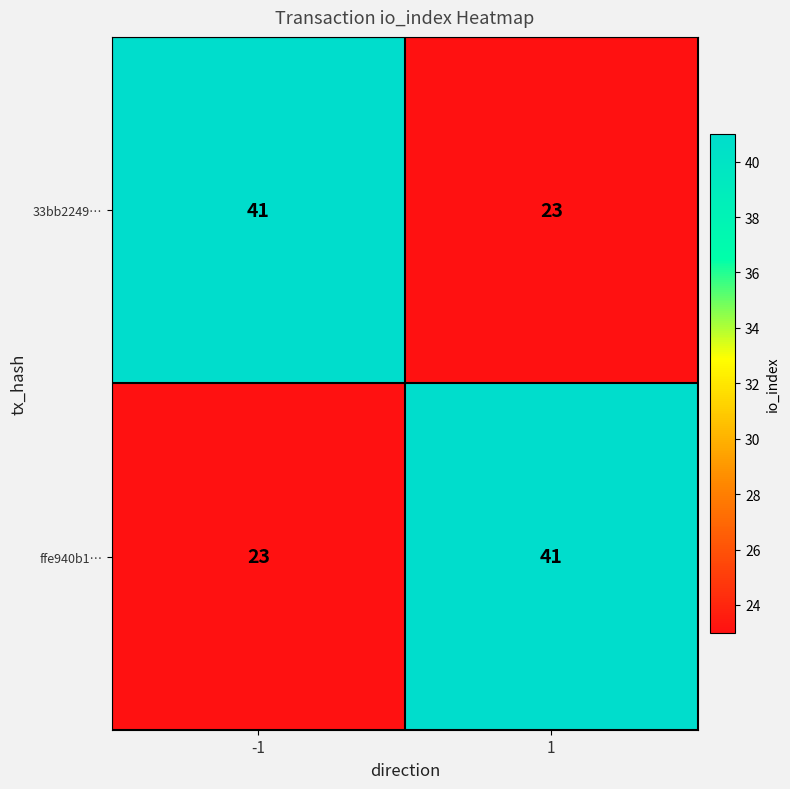

What is the sum of all ffe940b1… values?

64